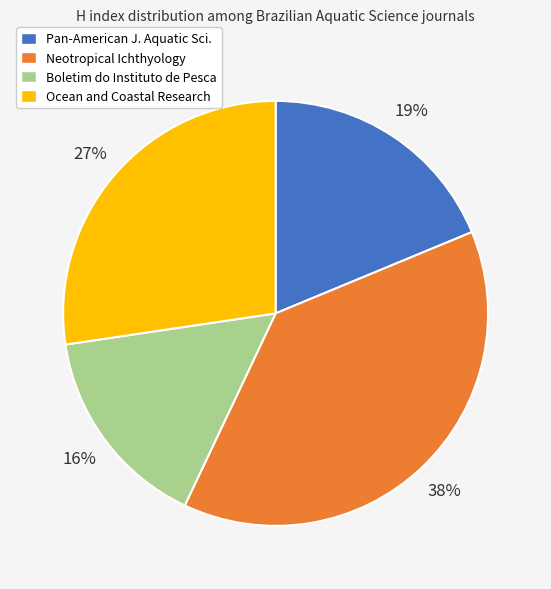

Is it true that Boletim do Instituto de Pesca is 4% of the pie?

False